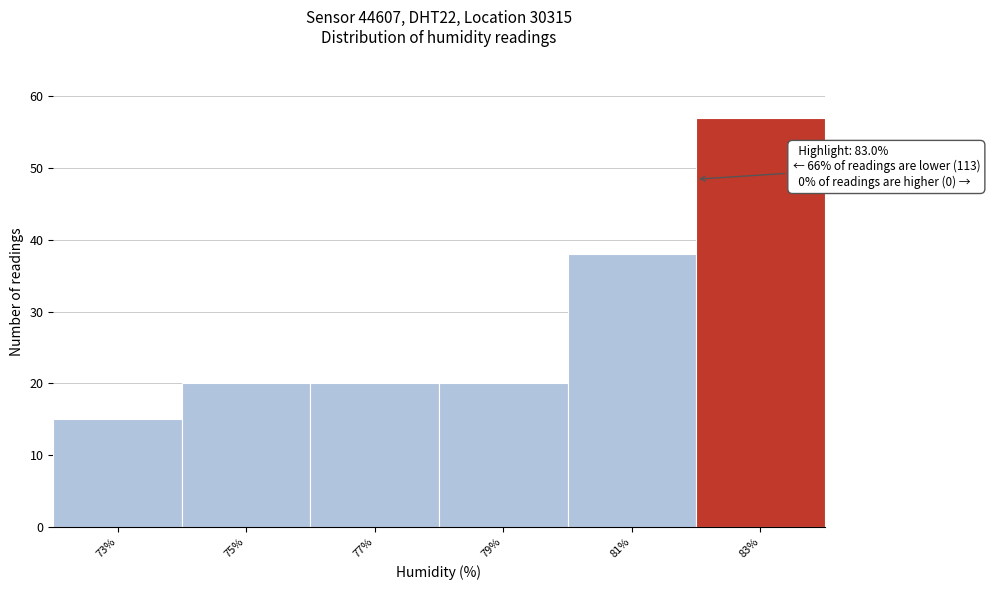

Reading left to right, extract all data points from this chart.

73%=15	75%=20	77%=20	79%=20	81%=38	83%=57